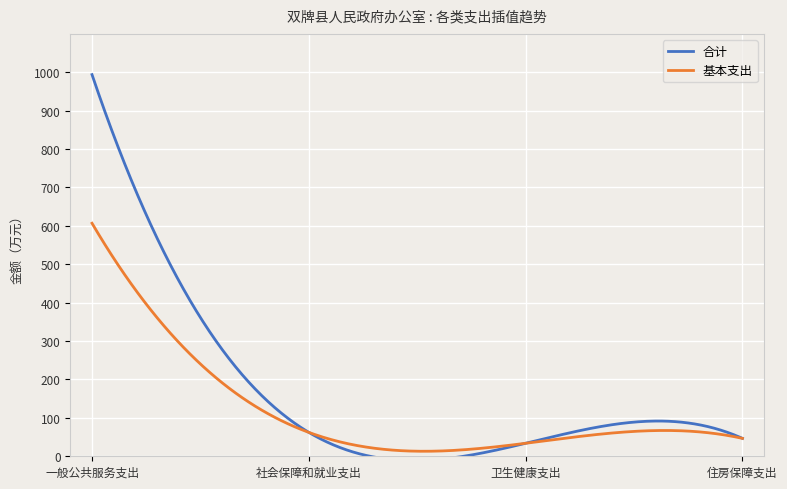

At which label does 合计 first exceed 62?

一般公共服务支出